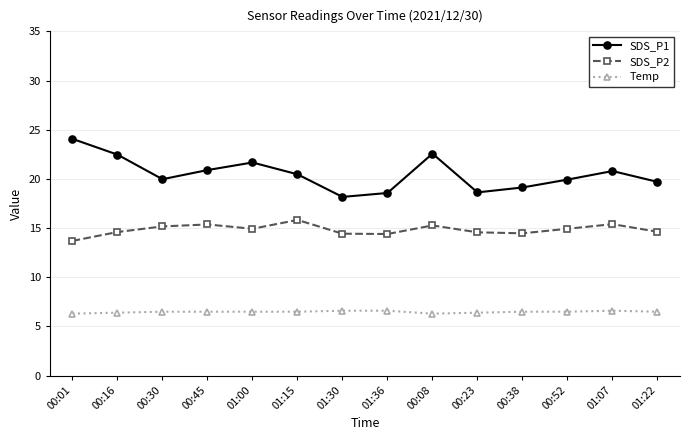

What are all the series names shown in the legend?

SDS_P1, SDS_P2, Temp